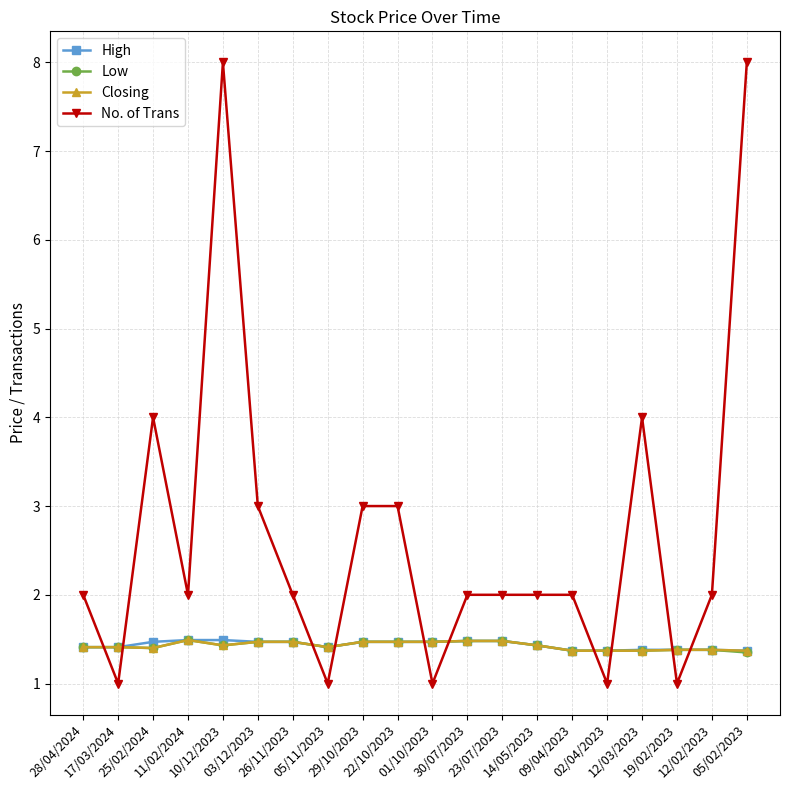

What is the lowest value of the Closing series?

1.4